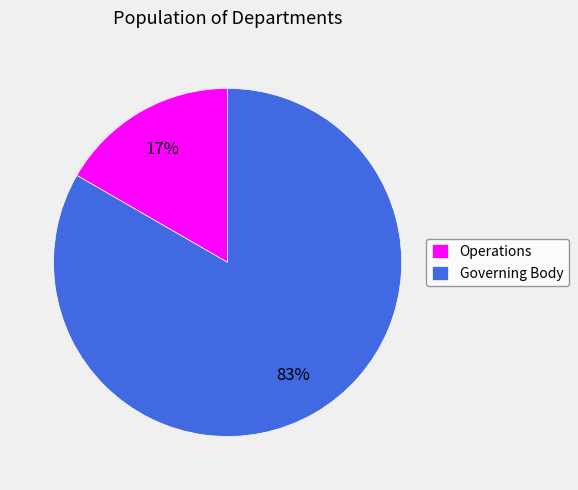

Do Operations and Governing Body together represent more than half of the pie?

Yes